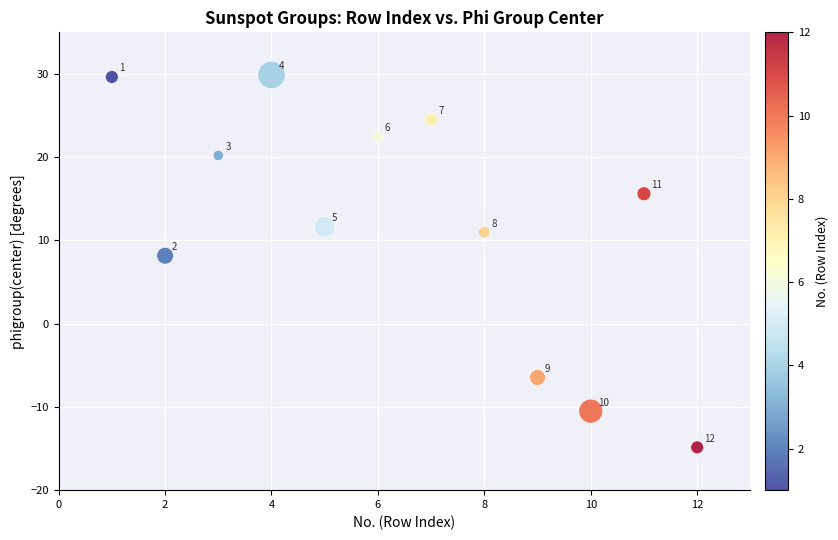

What Y value in the scatter plot is closest to 7?

8.2